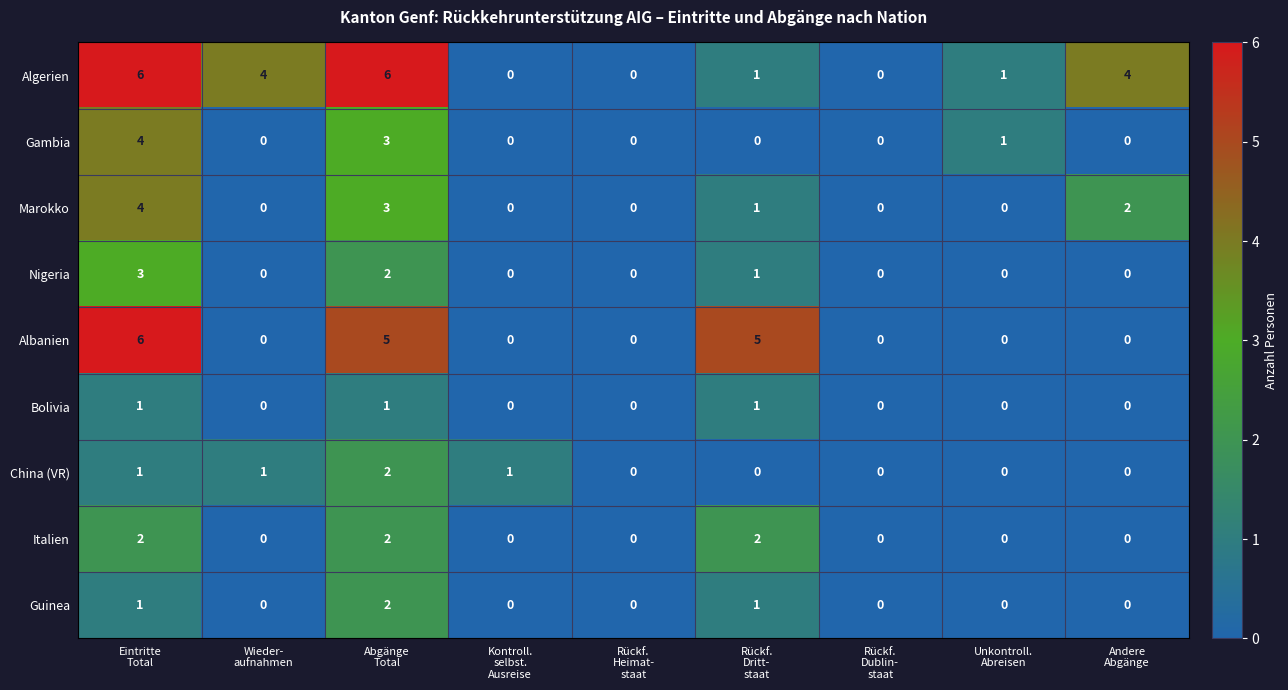

What is the sum of all Algerien values?

22